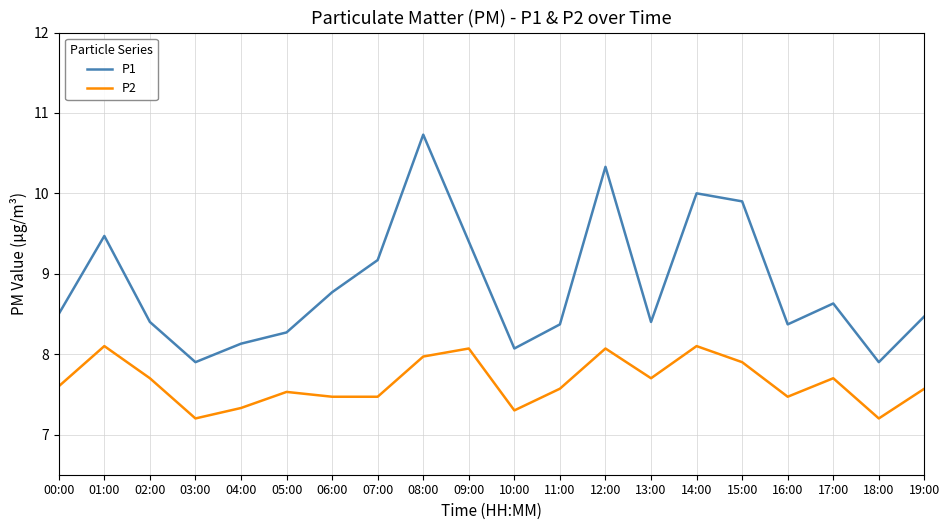

Which label corresponds to the largest value in the chart?

08:00